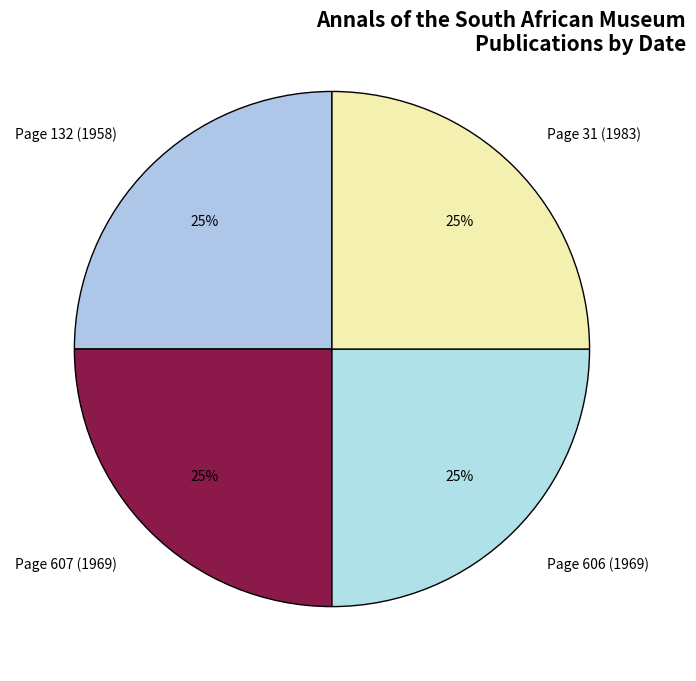

Count the number of slices in the pie.

4